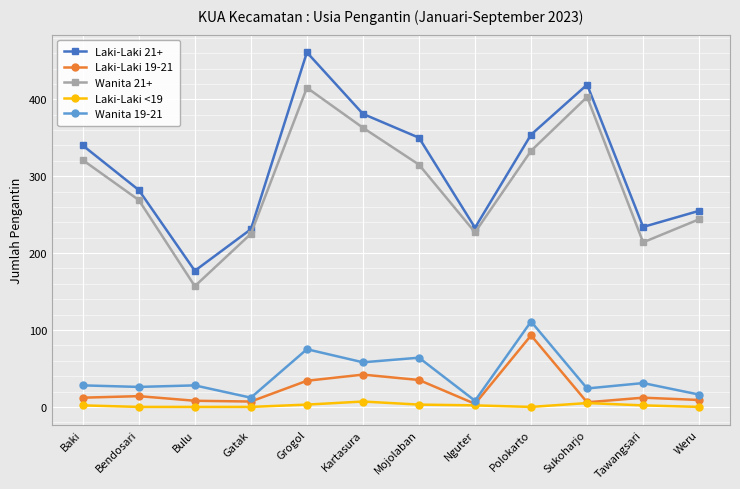

What are all the series names shown in the legend?

Laki-Laki 21+, Laki-Laki 19-21, Wanita 21+, Laki-Laki <19, Wanita 19-21